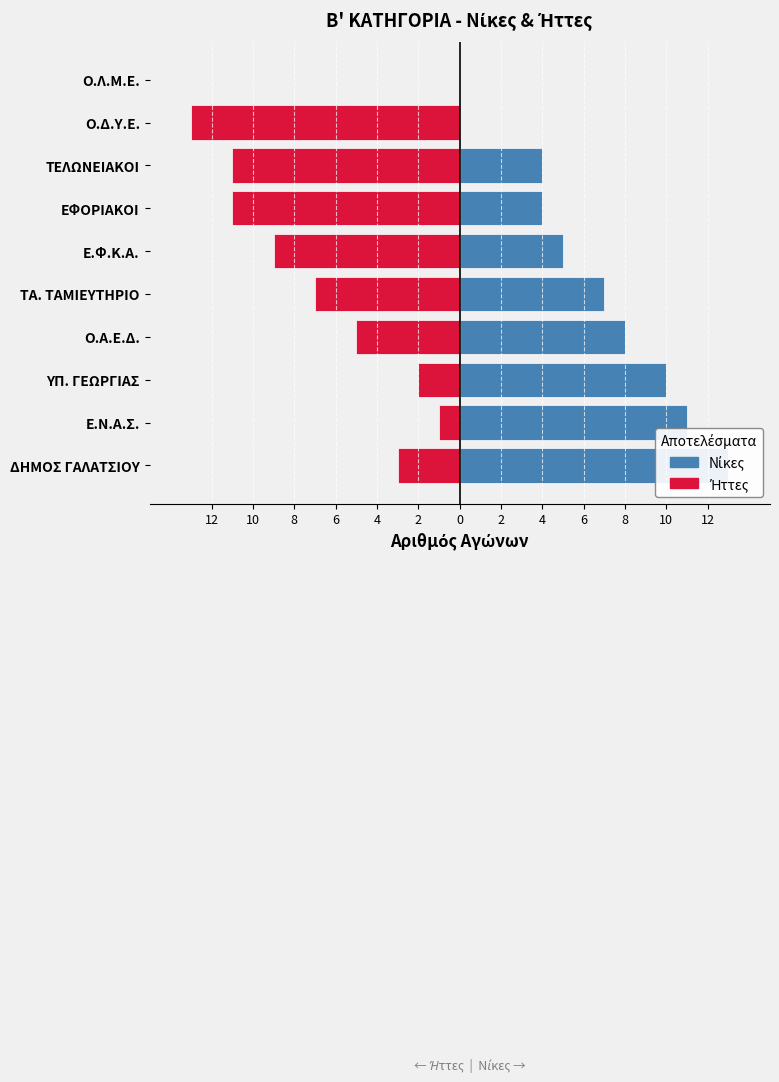

Is the value of Ήττες at Ο.Α.Ε.Δ. greater than the value of Νίκες at Ε.Ν.Α.Σ.?

No